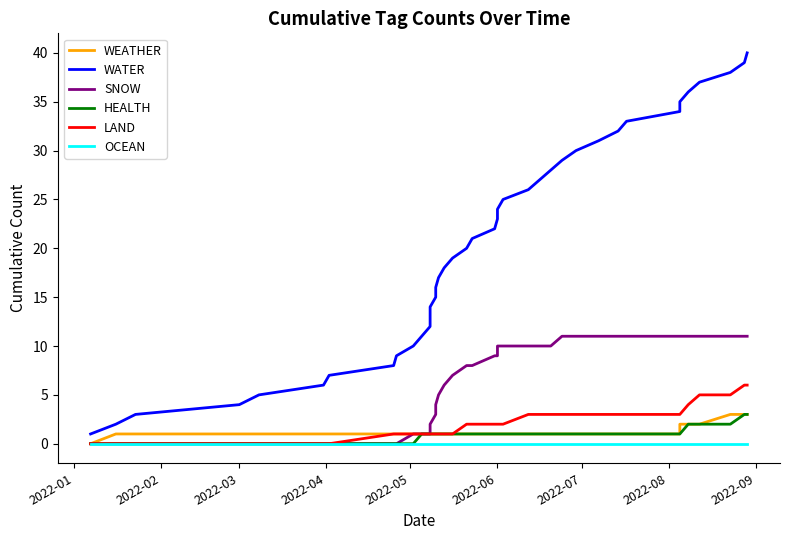

Is this an area chart (filled region under the line)?

No